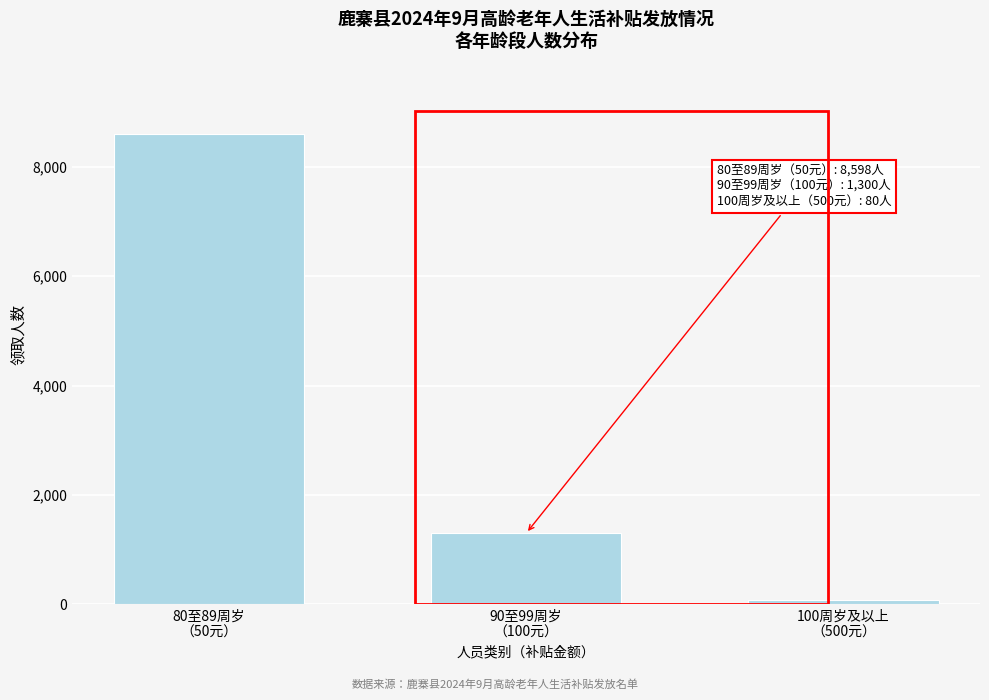

Reading left to right, what are all the values shown in this chart?

8598	1300	80